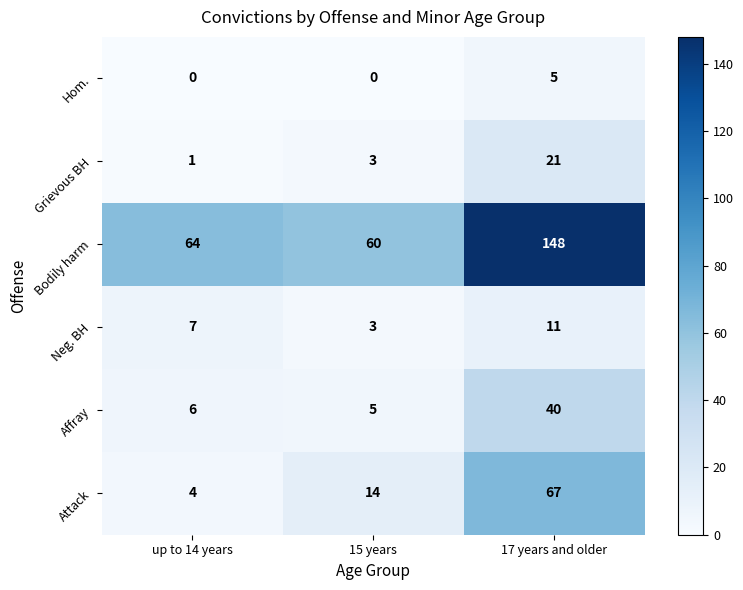

Rank the series by their maximum value, from lowest to highest.

Hom., Neg. BH, Grievous BH, Affray, Attack, Bodily harm